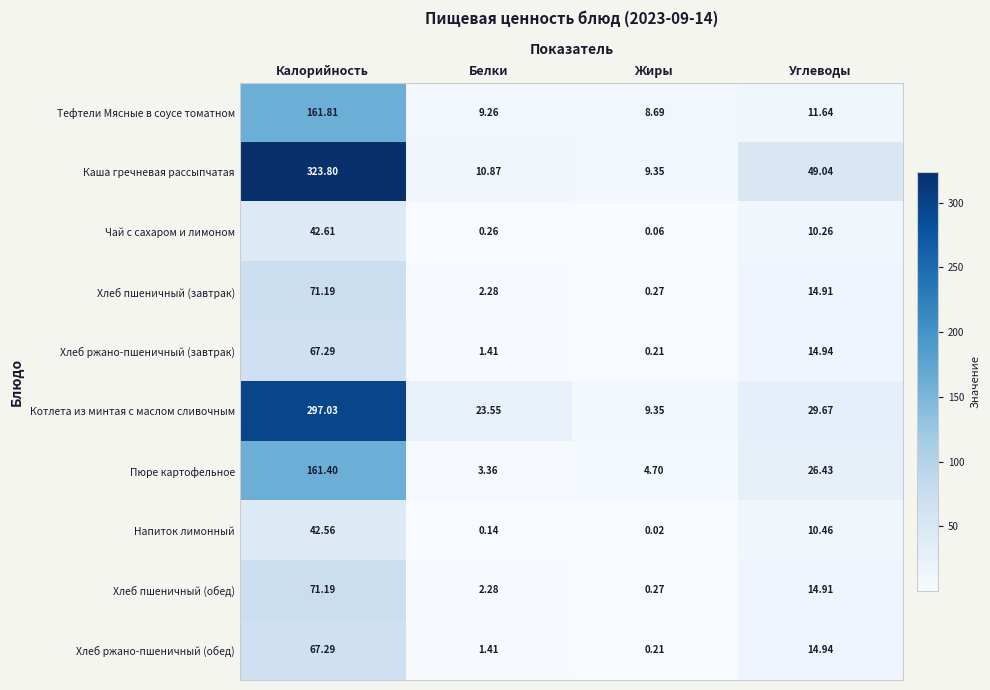

Rank the categories by Чай с сахаром и лимоном value from lowest to highest.

Жиры, Белки, Углеводы, Калорийность